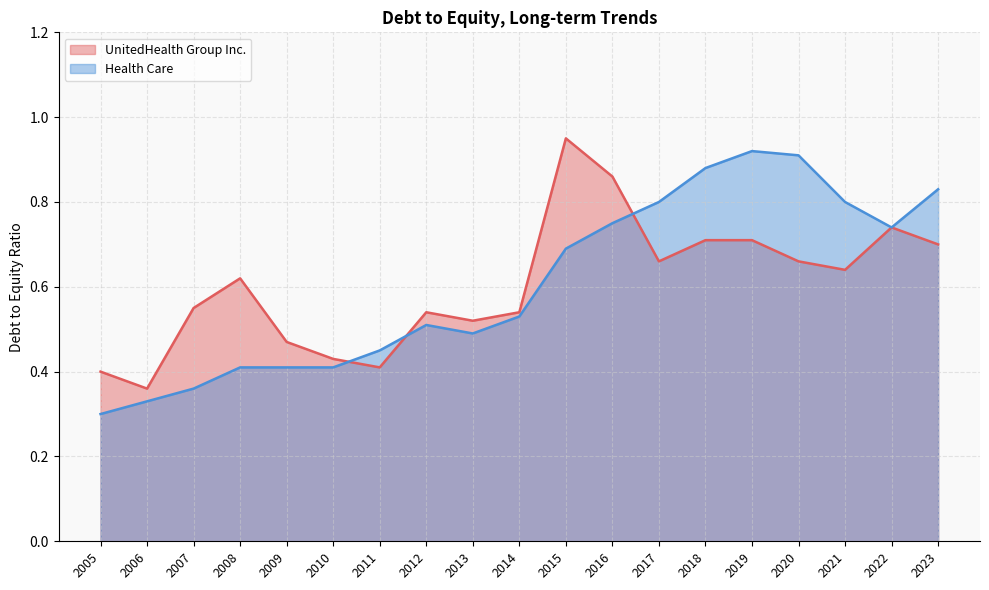

What is the average value of the Health Care series?

0.6